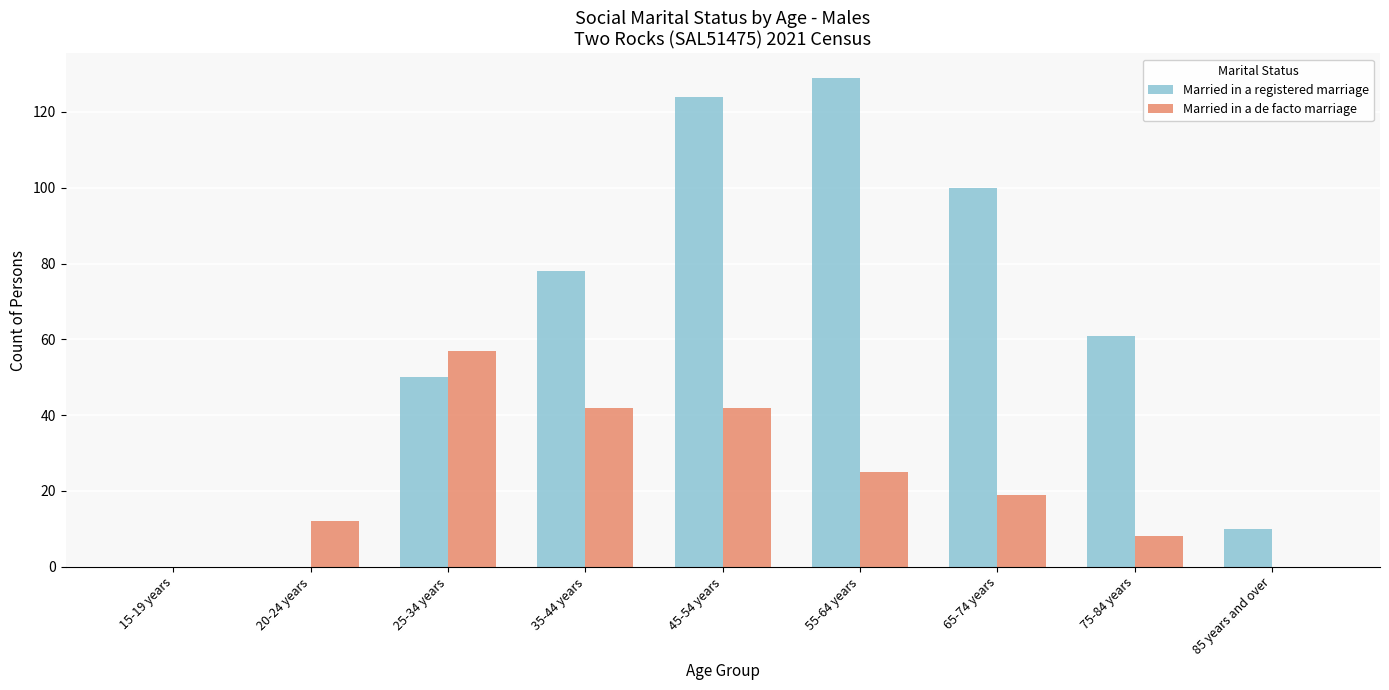

Which series has the largest total across all categories?

Married in a registered marriage